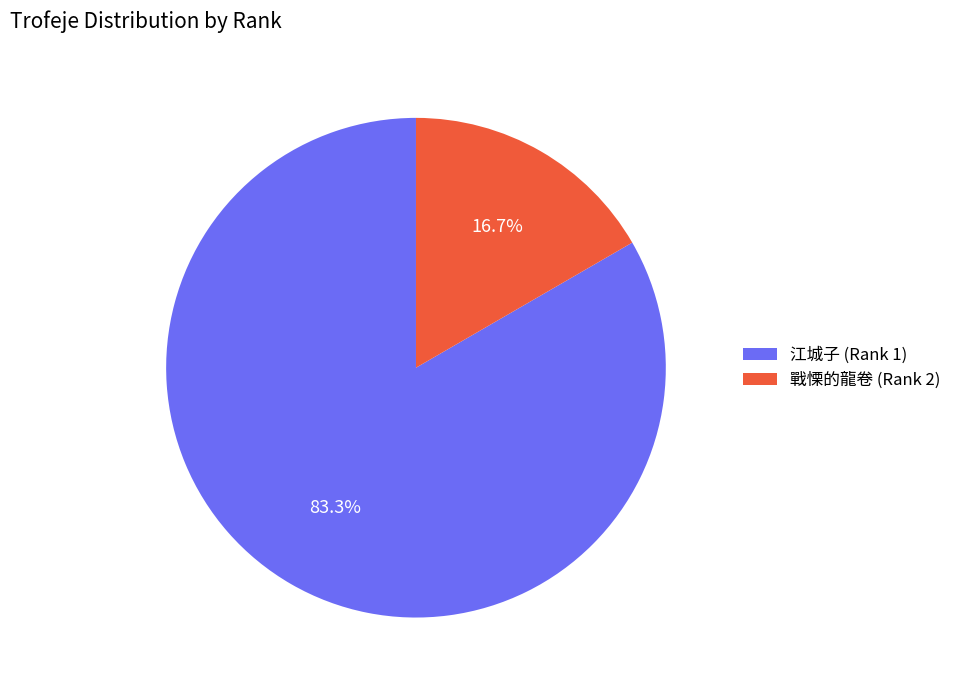

To the nearest percent, what is the combined percentage of 戰慄的龍卷 (Rank 2) and 江城子 (Rank 1)?

100%